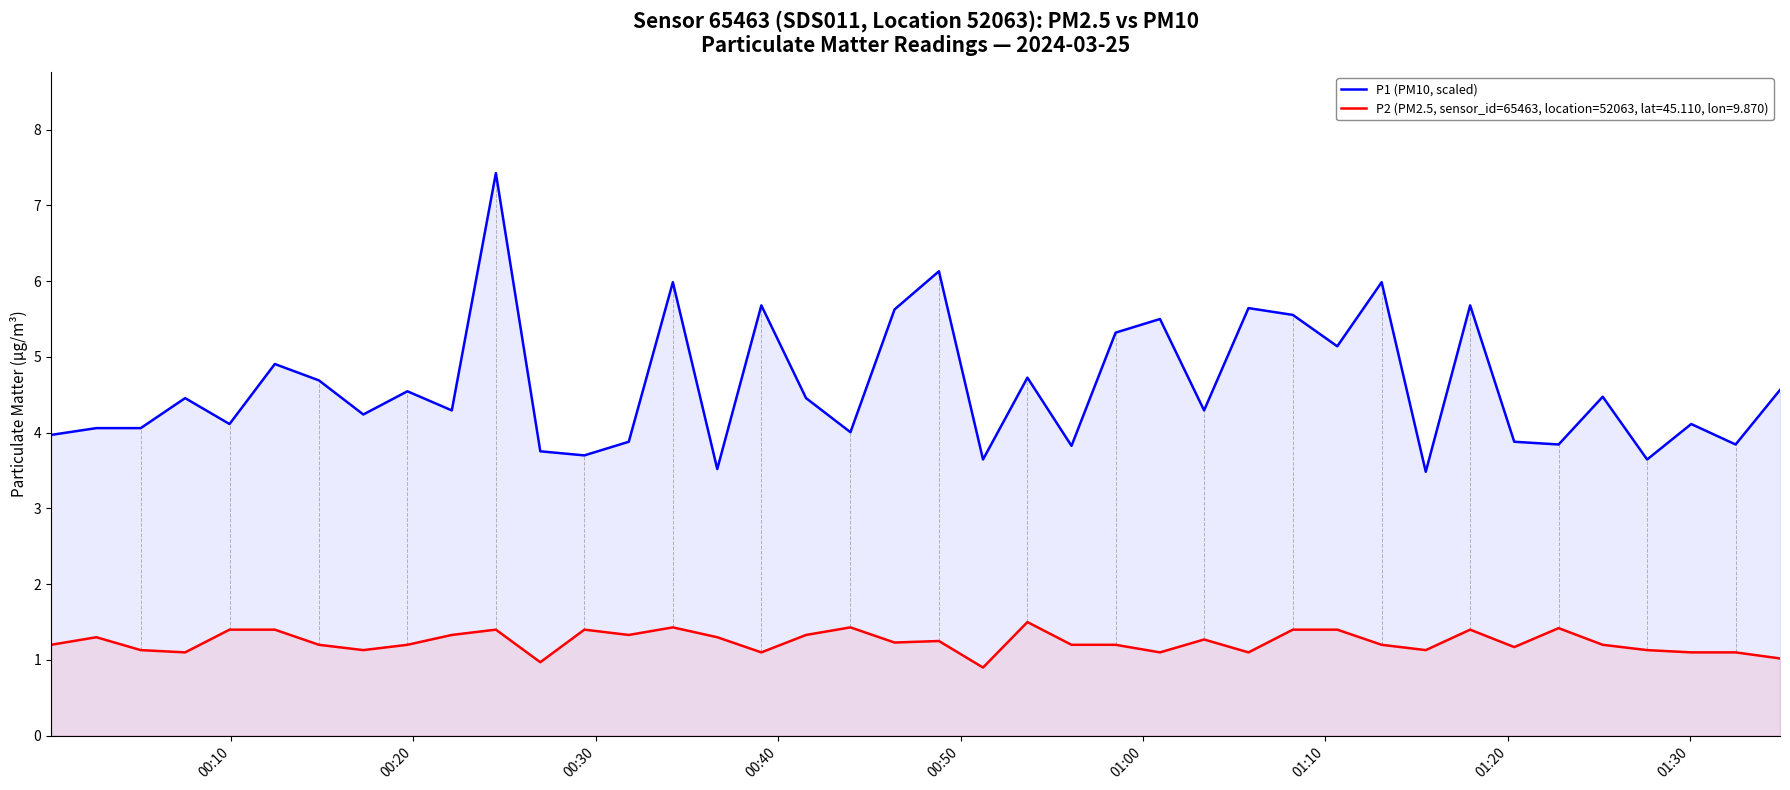

Which series has the widest spread of values?

P1 (PM10, scaled)